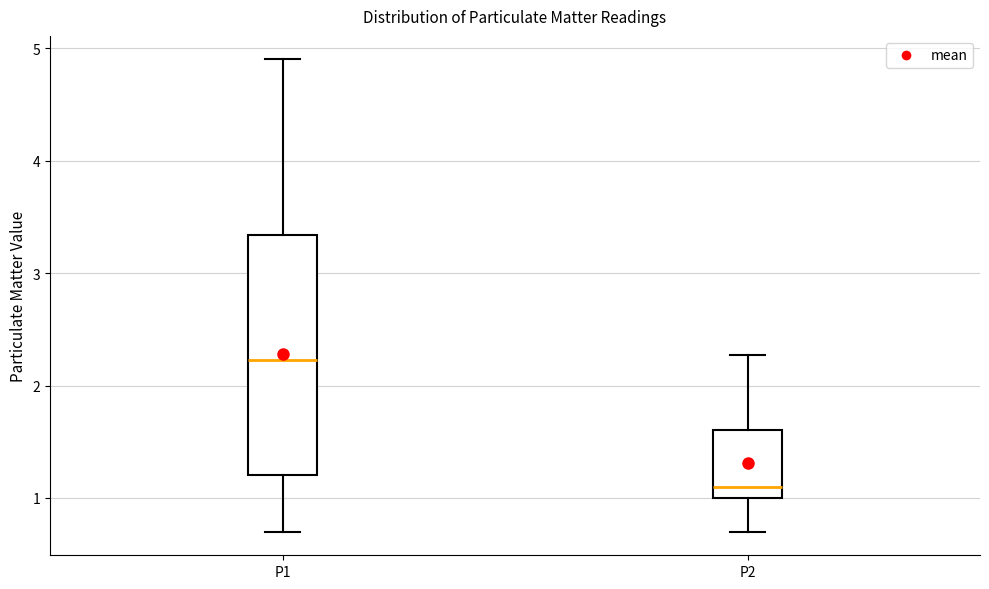

Which box's median line is the lowest?

P2